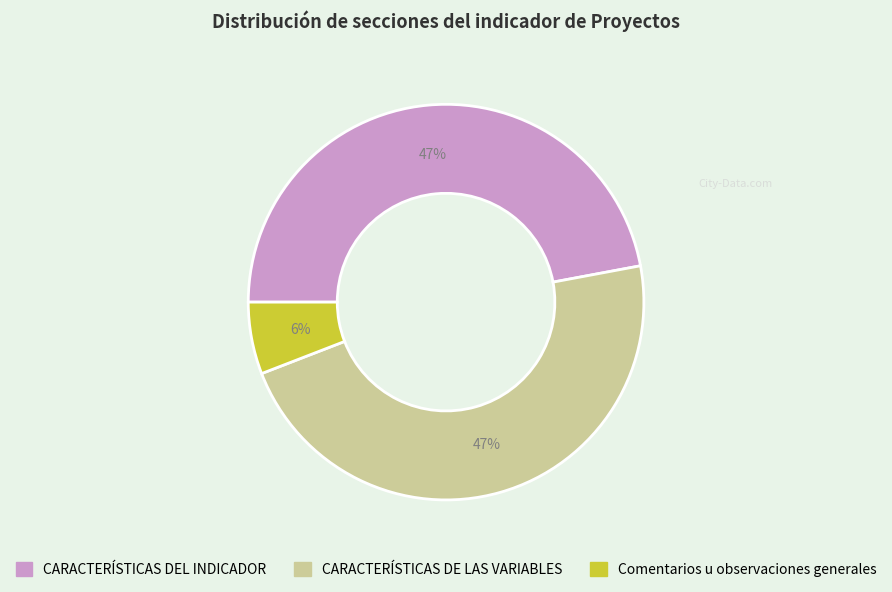

To the nearest percent, what percentage of the pie is CARACTERÍSTICAS DE LAS VARIABLES?

47%